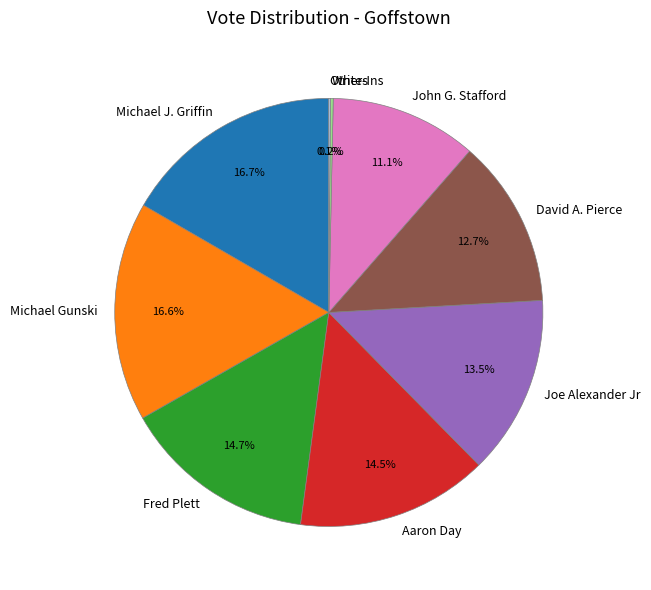

Which has a higher value, Fred Plett or Michael Gunski?

Michael Gunski